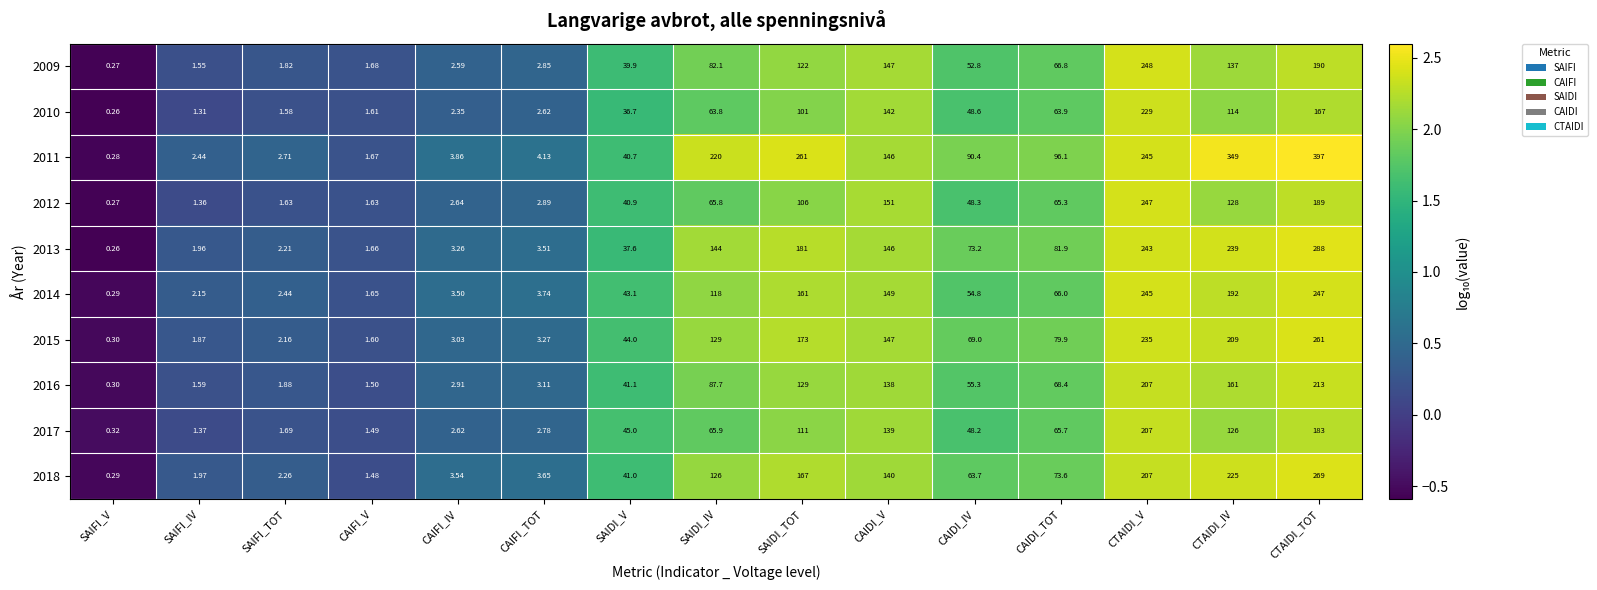

Which label corresponds to the largest value in the chart?

CTAIDI_TOT